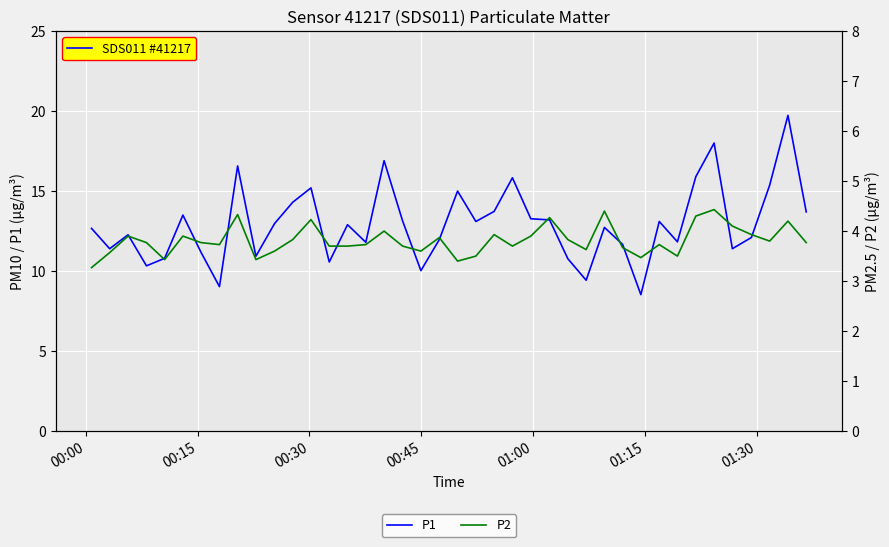

How many lines are shown in the chart?

2